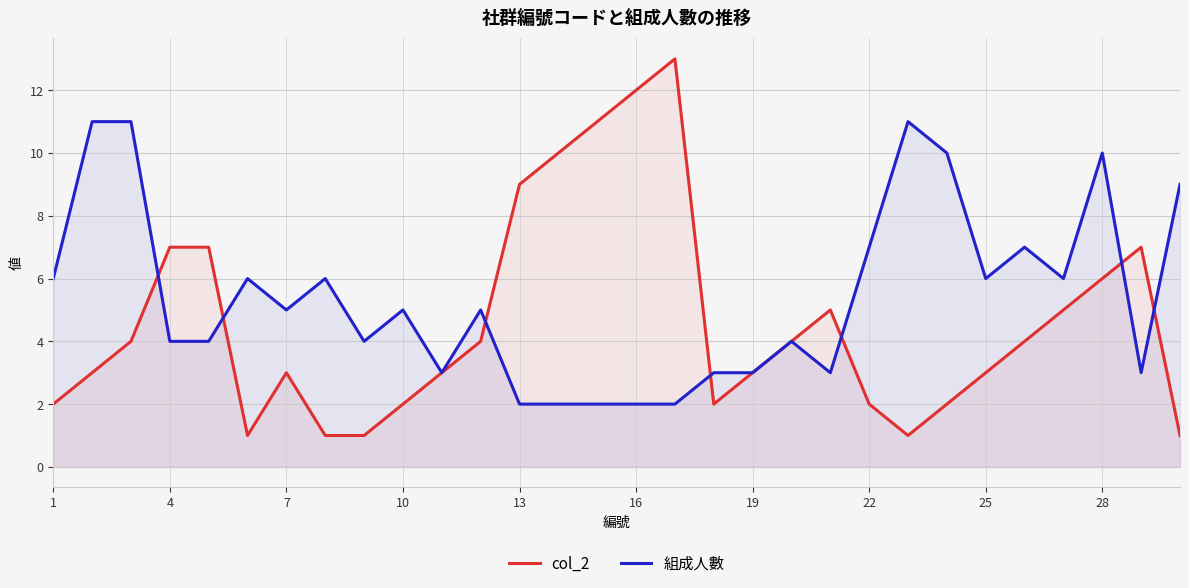

Is it true that col_2 equals 2 at 25?

False